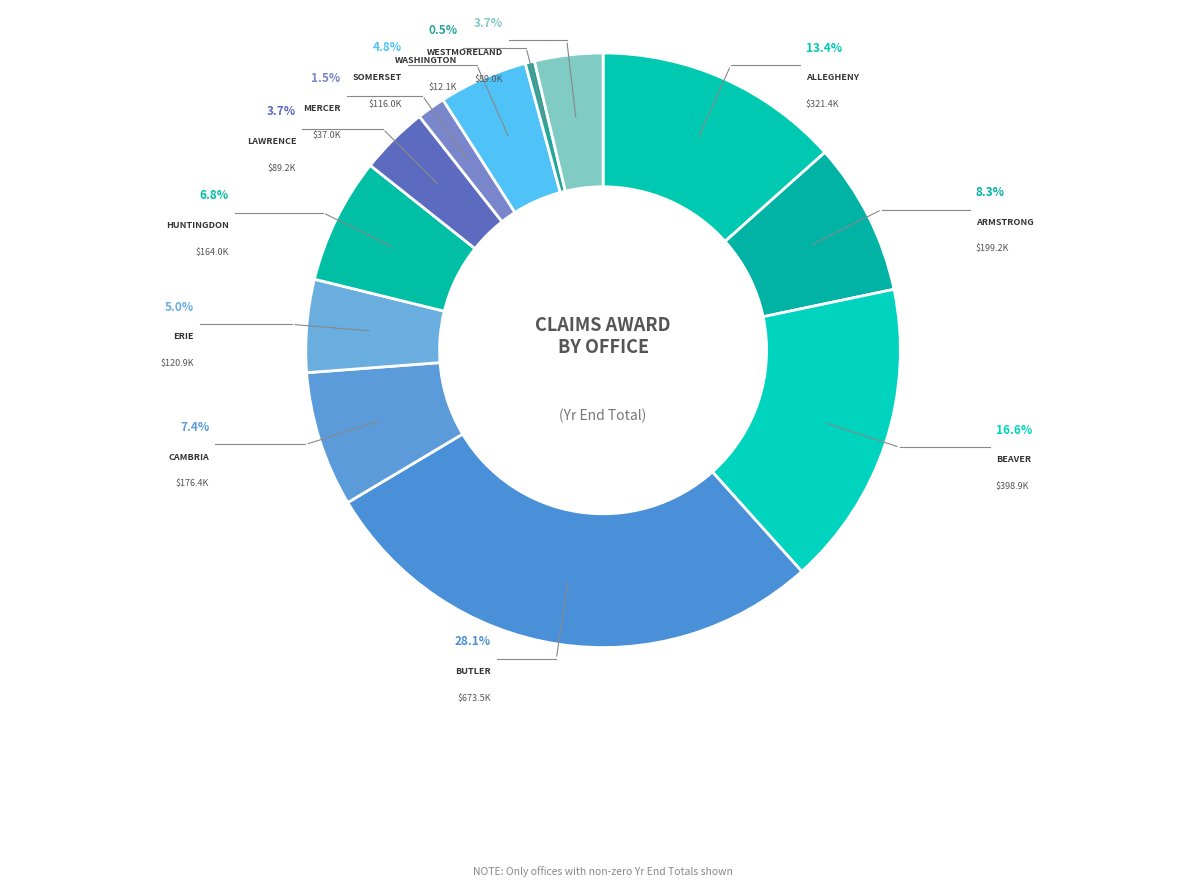

Which slice is the largest?

Butler